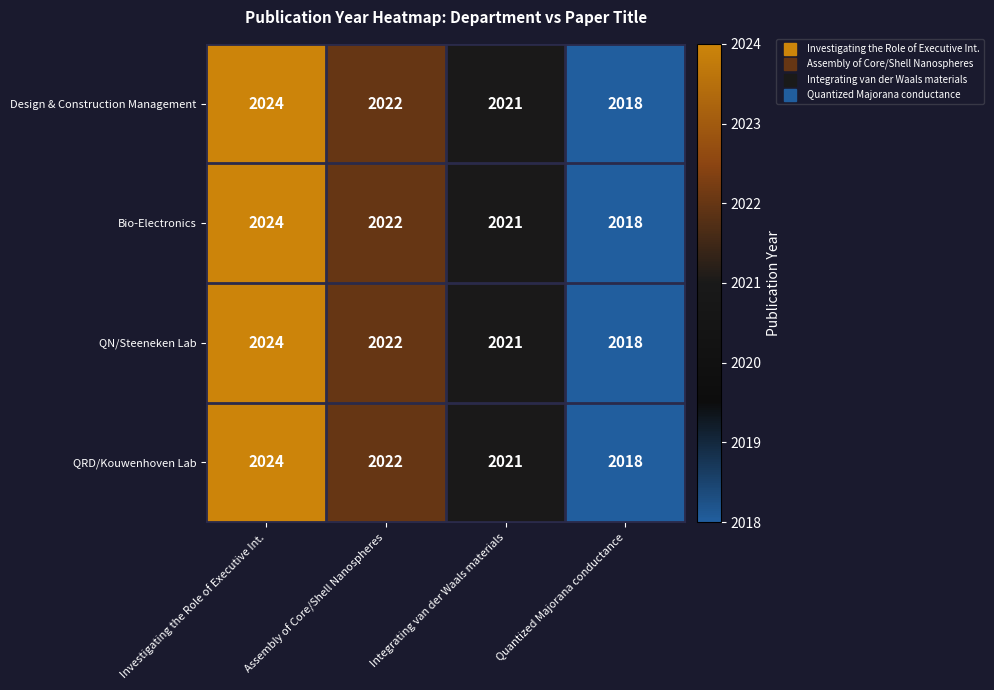

What is the difference between the maximum and minimum values in the Bio-Electronics series?

6